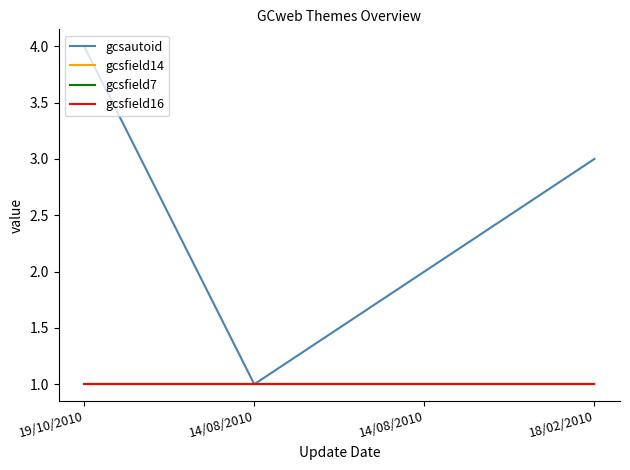

What is the label of the 1st point from the left?

19/10/2010